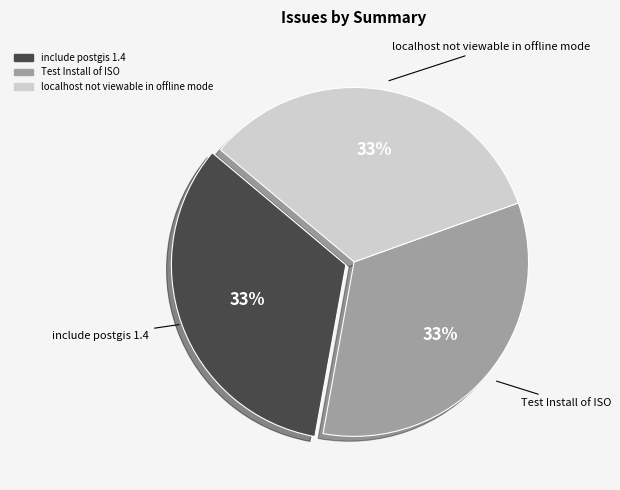

What is the ratio of the value at include postgis 1.4 to the value at Test Install of ISO?

1.0